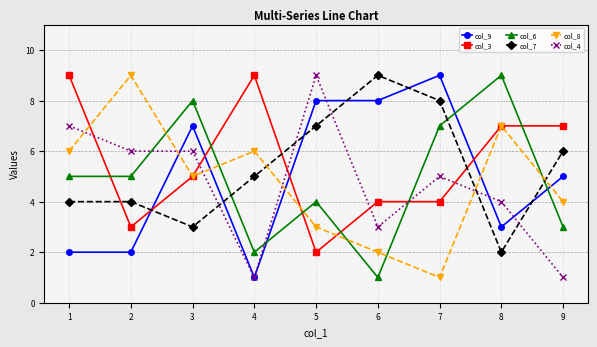

At how many categories does at least one series exceed 1?

9